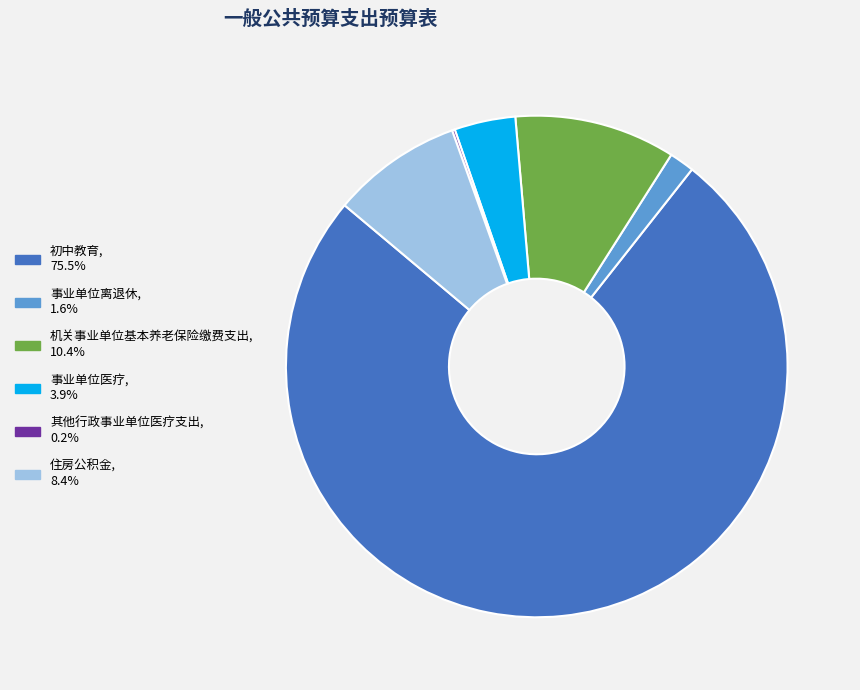

Do 住房公积金 and 机关事业单位基本养老保险缴费支出 together represent more than half of the pie?

No